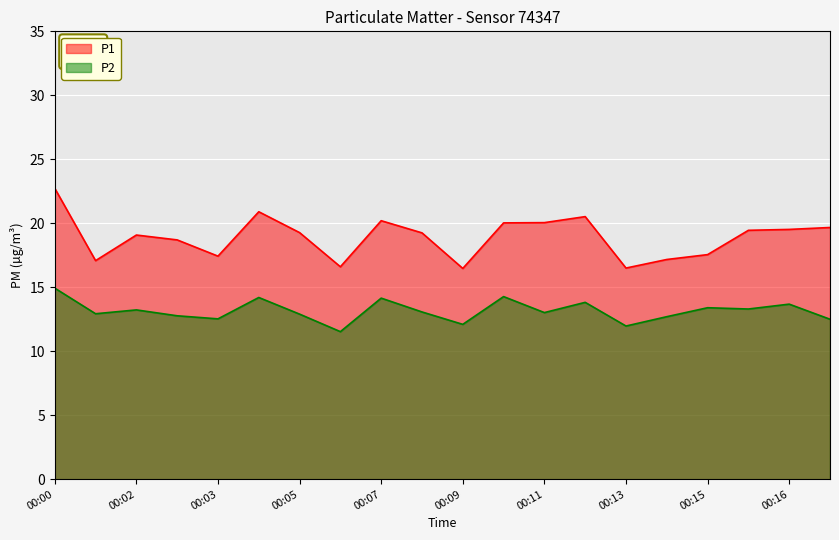

At which category is the sum across all series the highest?

00:00